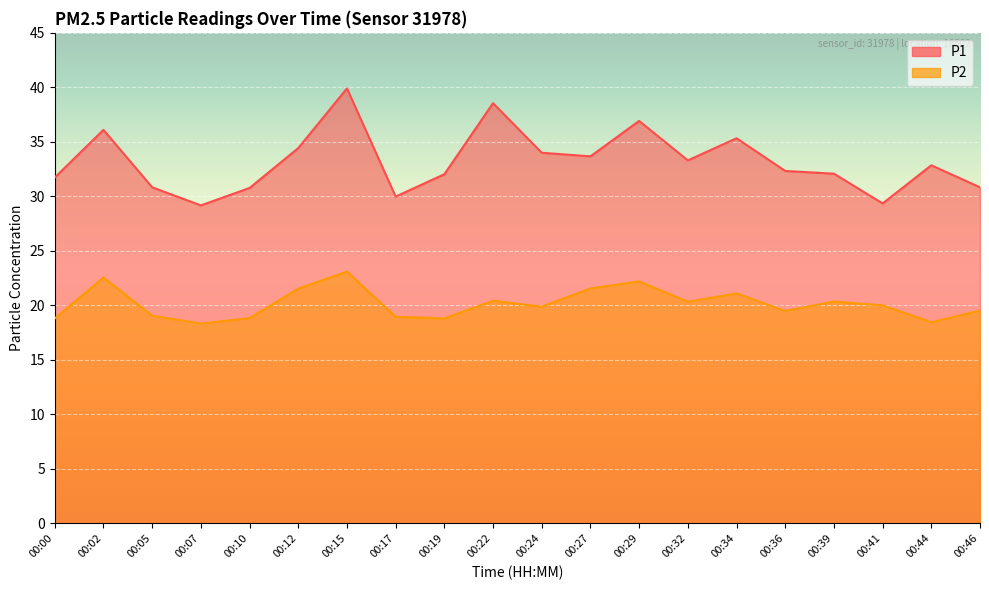

True or false: P2 and P1 cross at least once.

False